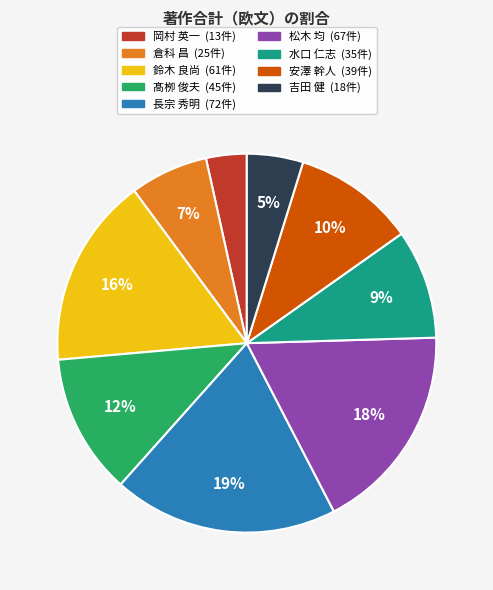

Combined, do 吉田 健 and 倉科 昌 account for over 50%?

No